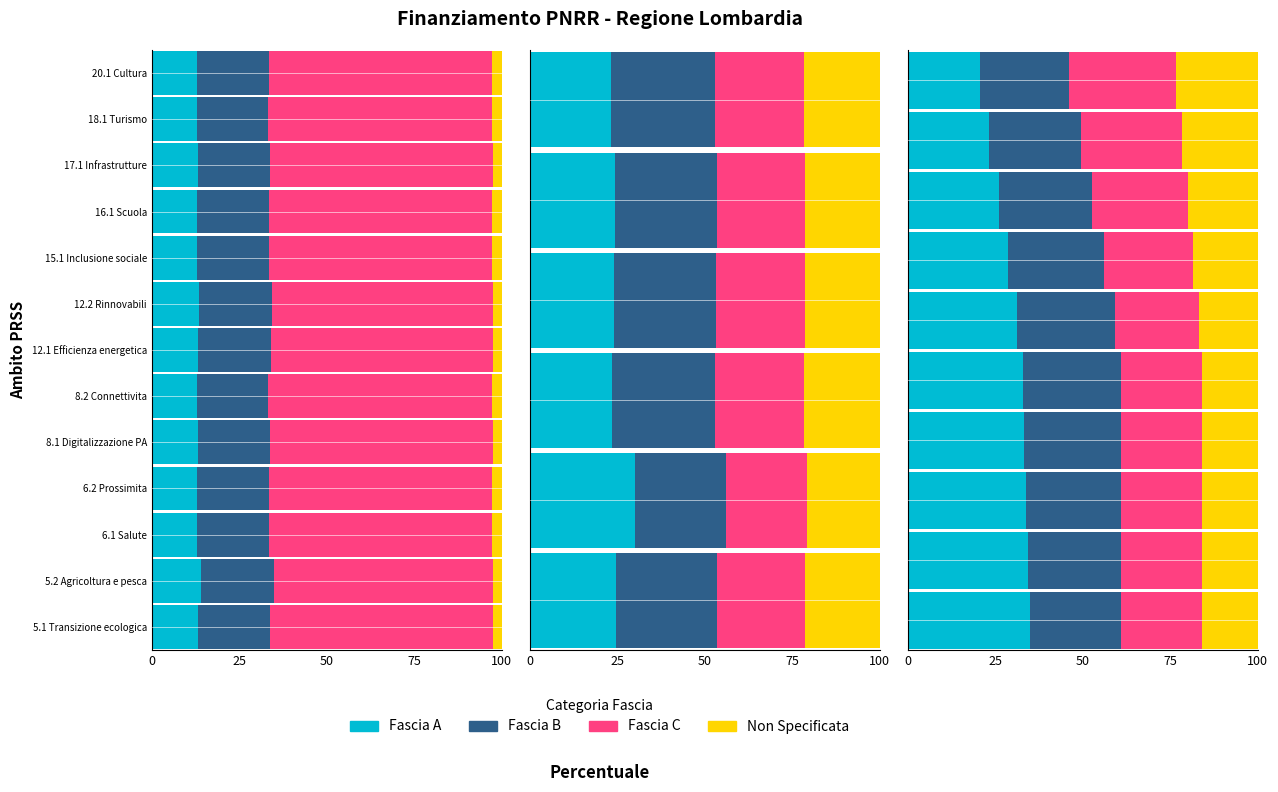

Are the bars horizontal?

Yes